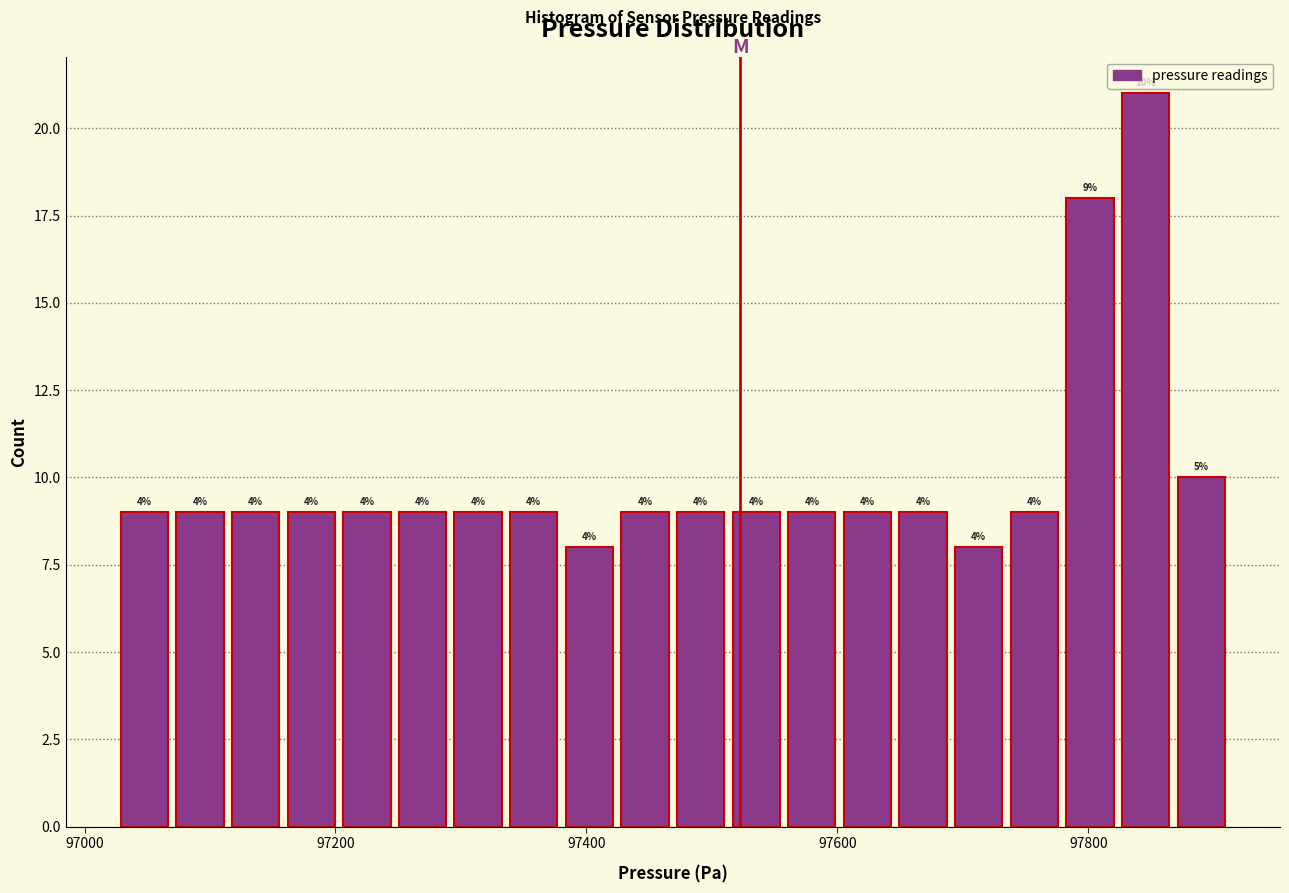

Read against the x-axis, roughly where is the centre of the tallest bar?

97840